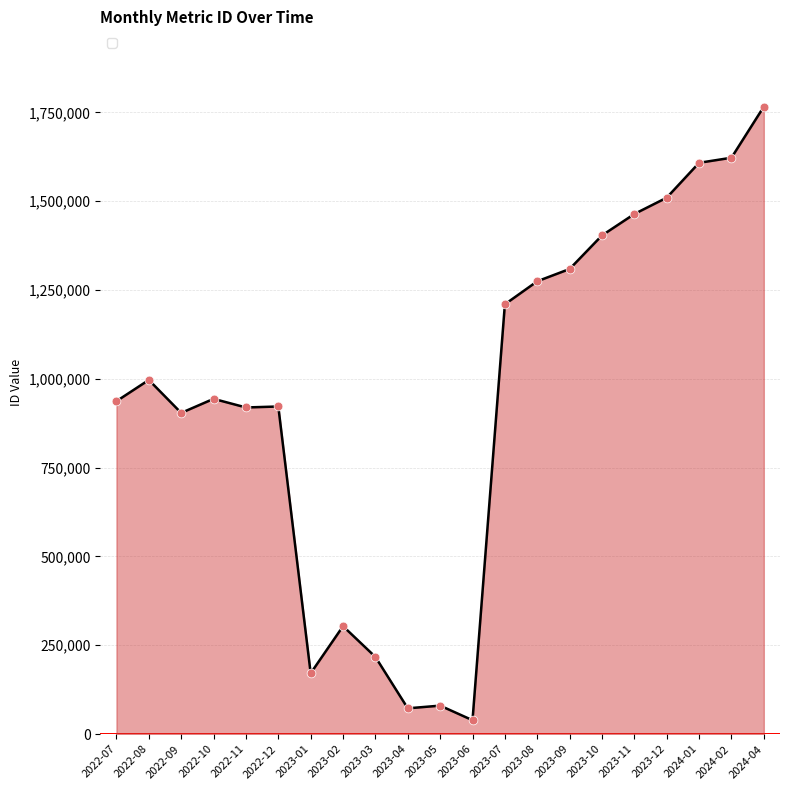

Which has a higher value, 2023-11 or 2023-08?

2023-11